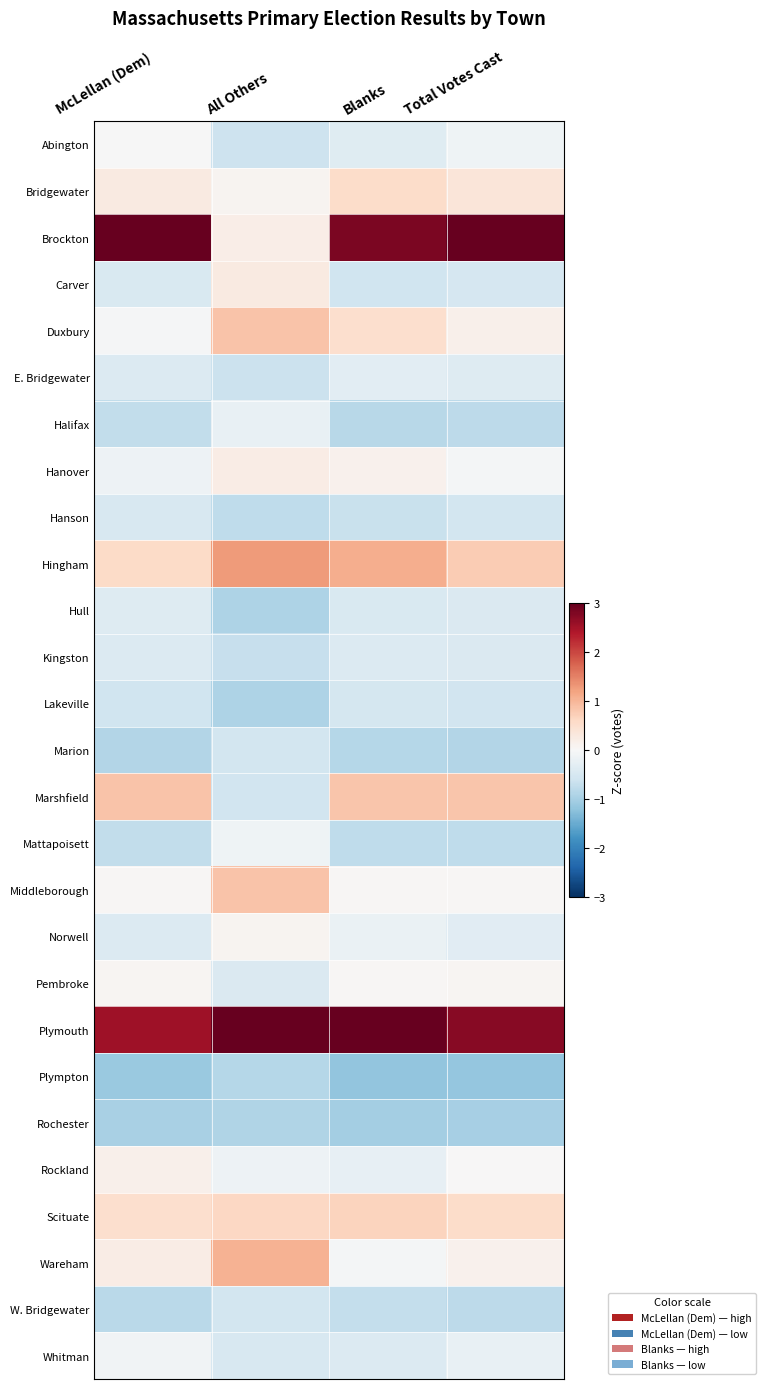

At which category does the chart reach its minimum across all series?

Blanks